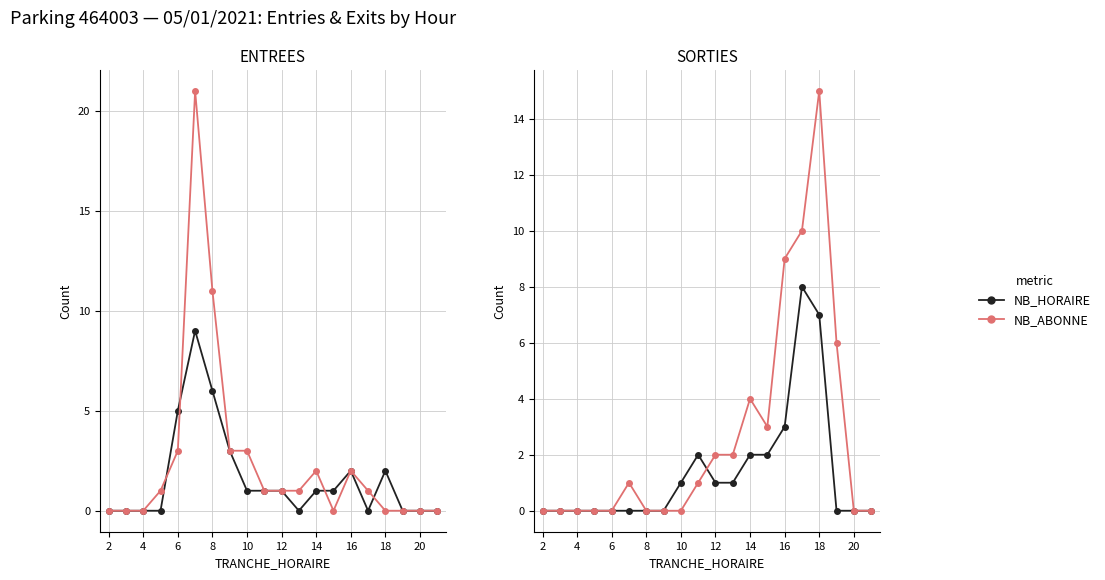

The value of NB_ABONNE at 4 is 0. True or false?

True